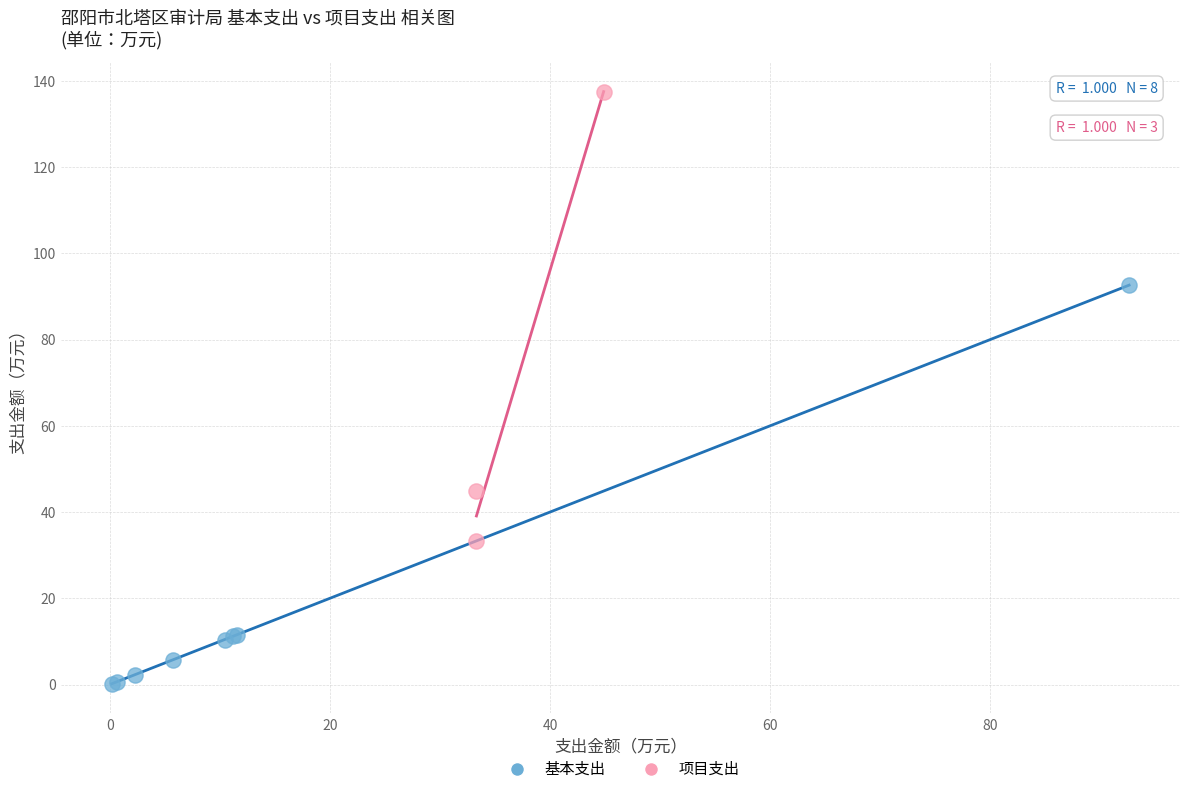

Which series contains the lowest Y value?

基本支出